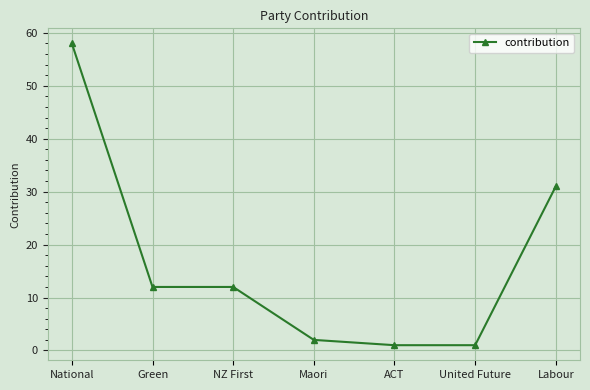

Reading right to left, extract all data points from this chart.

Labour=31	United Future=1	ACT=1	Maori=2	NZ First=12	Green=12	National=58